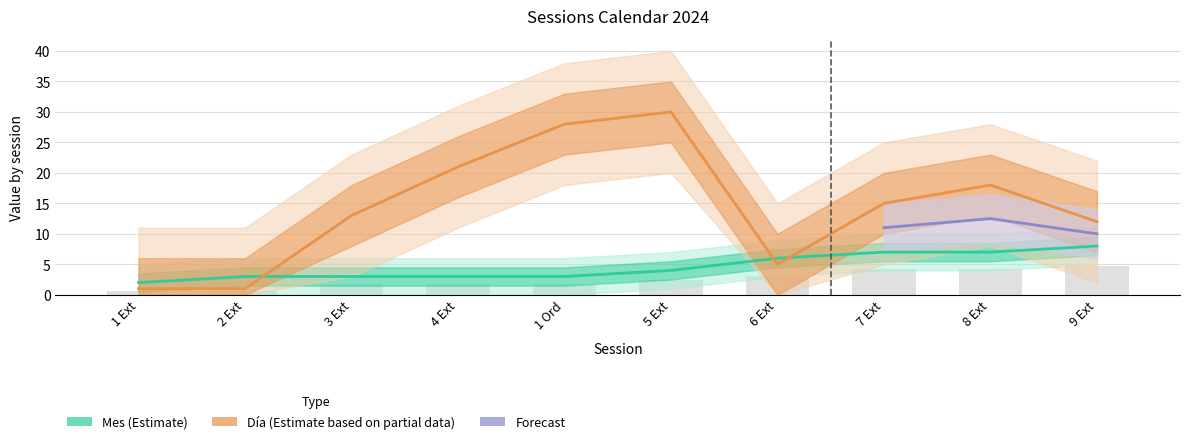

At which label does Día reach its peak?

5 Ext